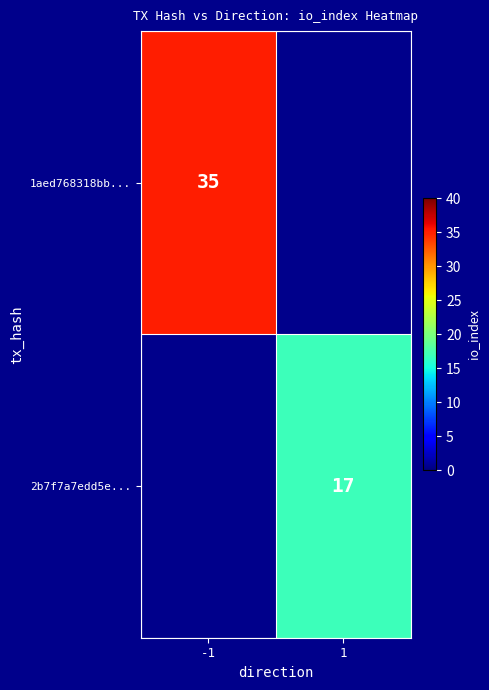

The value of 2b7f7a7edd5e... at 1 is 17. True or false?

True